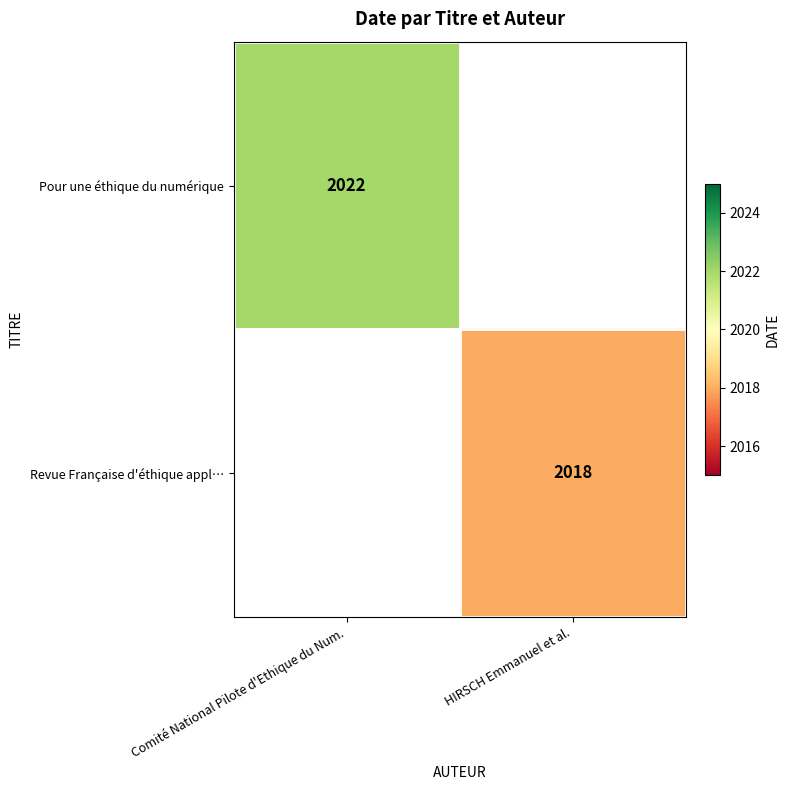

The Revue Française d'éthique appl… series shows 2018 at HIRSCH Emmanuel et al.. True or false?

True